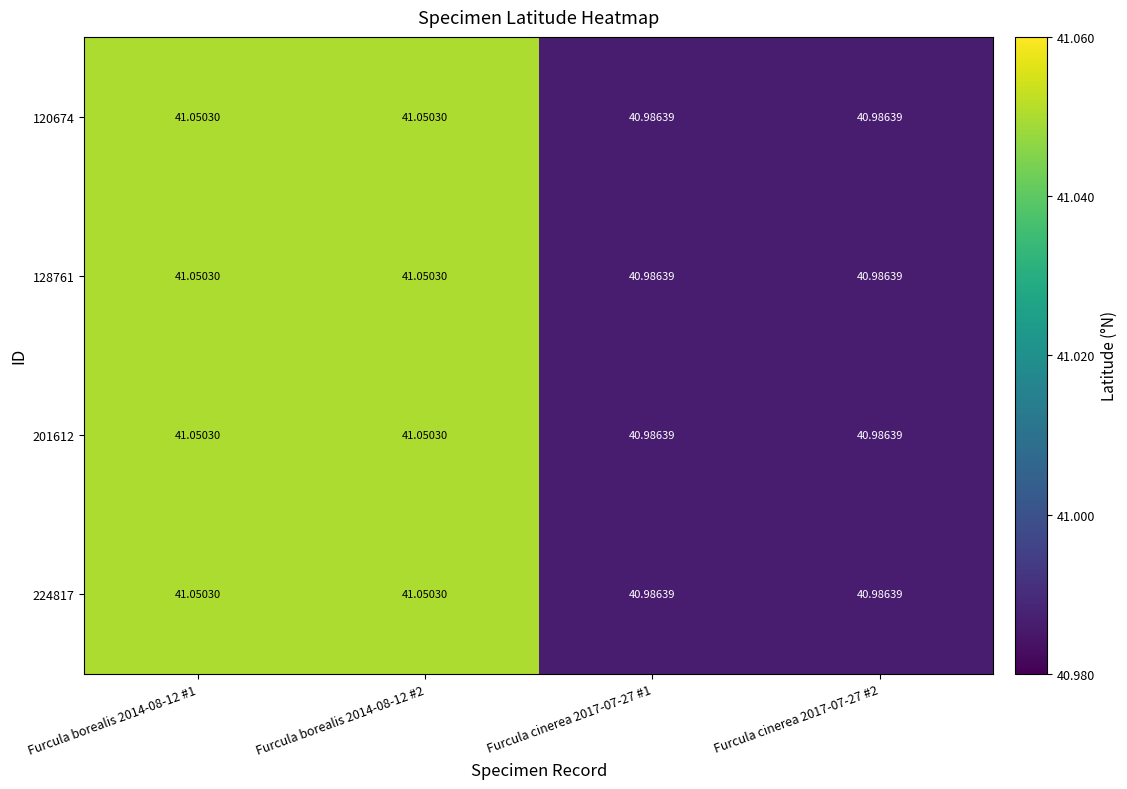

Count the number of data series in this chart.

4